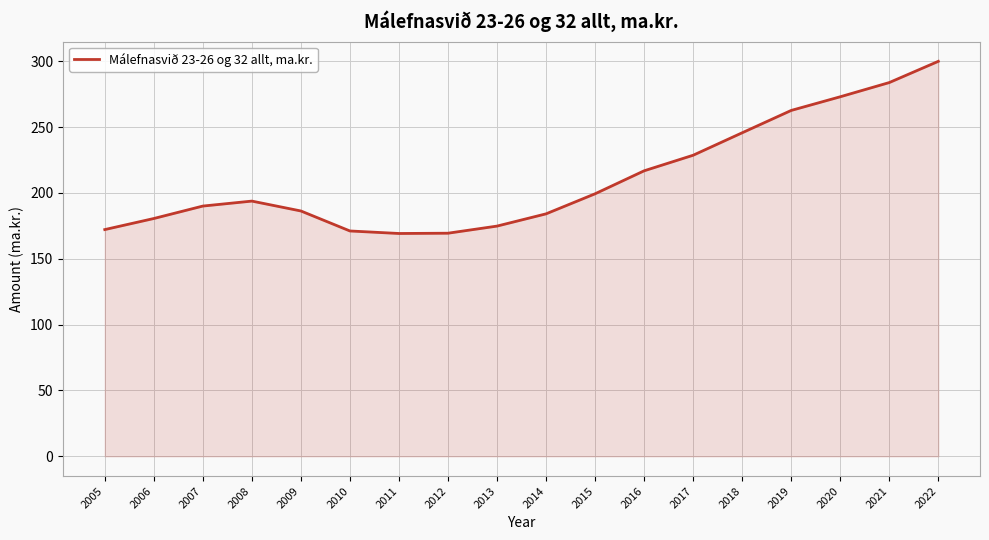

Does the chart have visible grid lines?

Yes